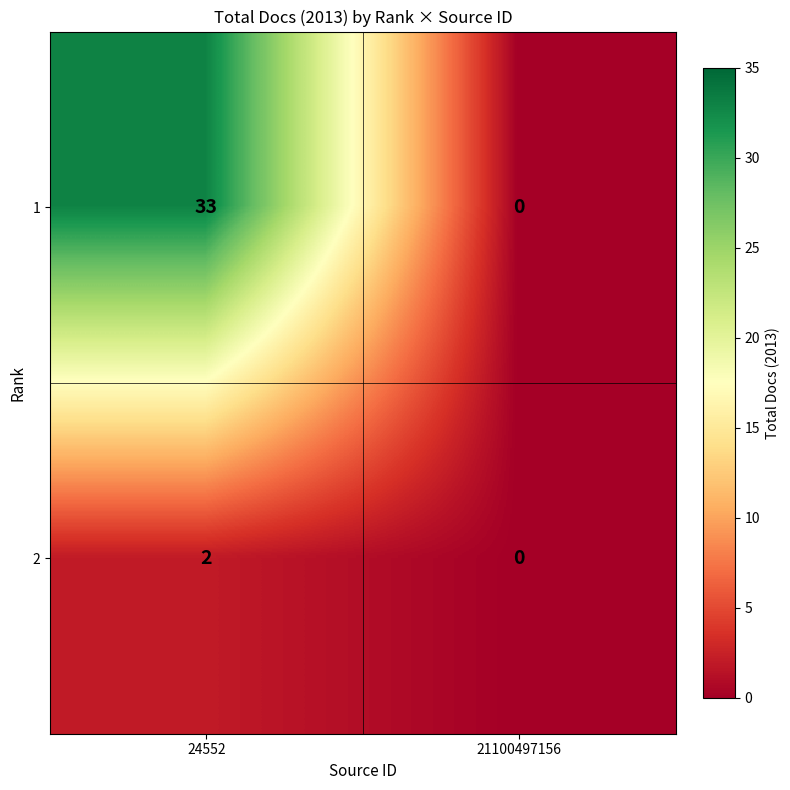

Which label corresponds to the largest value in the chart?

24552